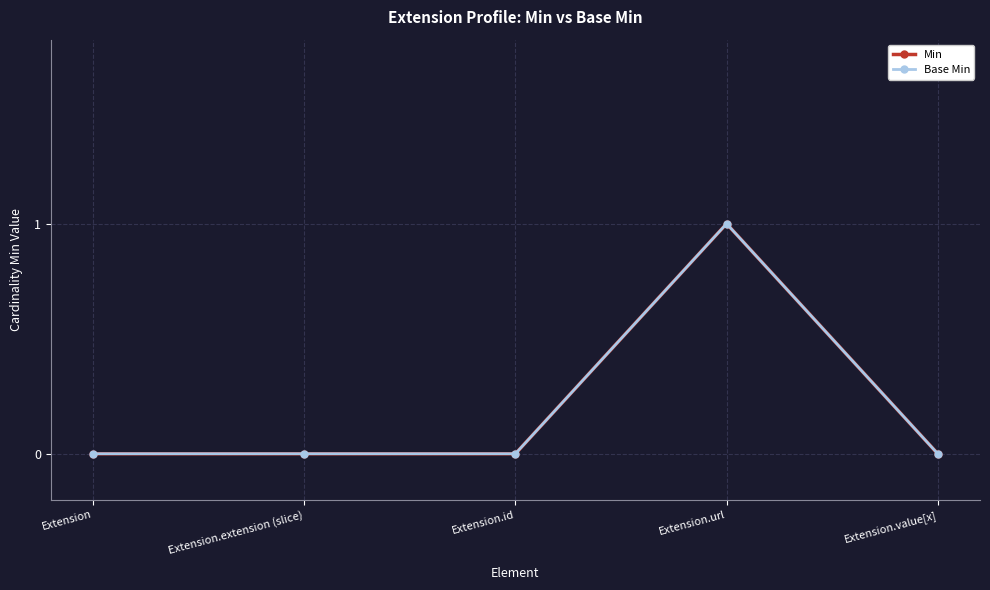

Rank the categories by Min value from highest to lowest.

Extension.url, Extension, Extension.extension (slice), Extension.id, Extension.value[x]